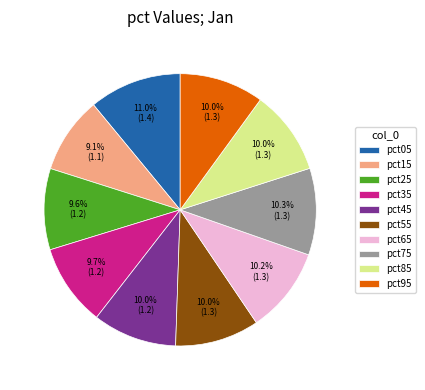

Is pct75 the majority of the pie?

No